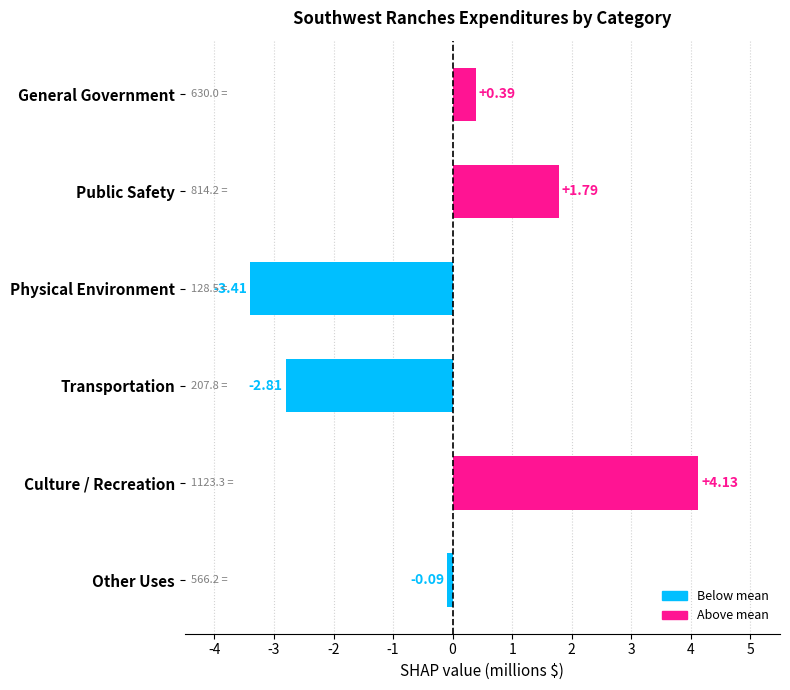

Which category has the highest value across all series?

Culture / Recreation